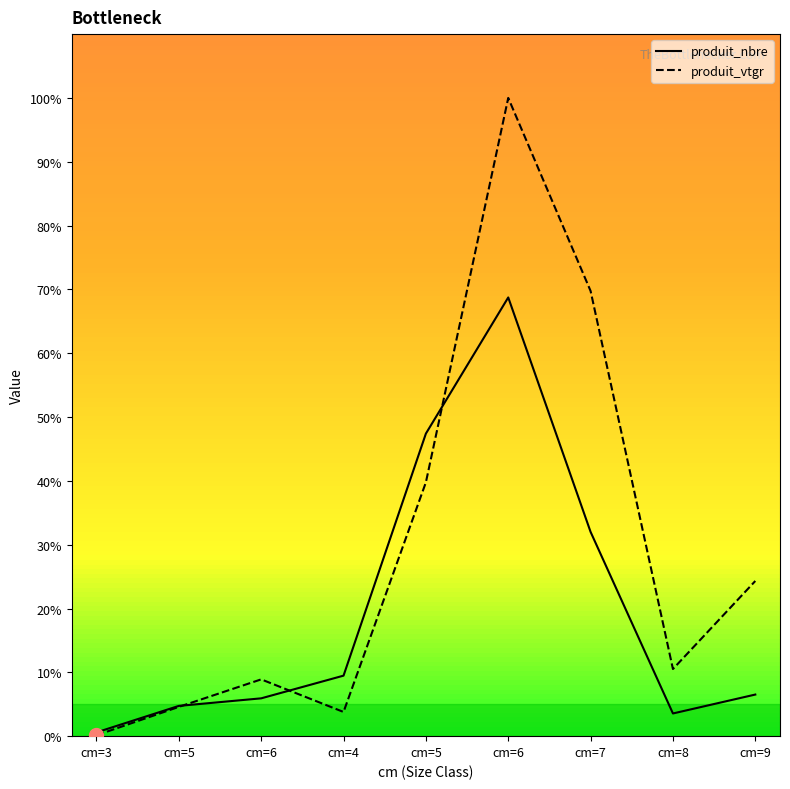

What are all the series names shown in the legend?

produit_nbre, produit_vtgr